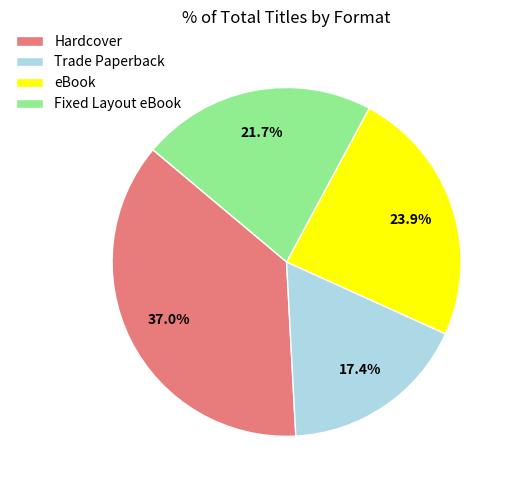

To the nearest percent, what is the difference between the Fixed Layout eBook and Hardcover slice percentages?

15%